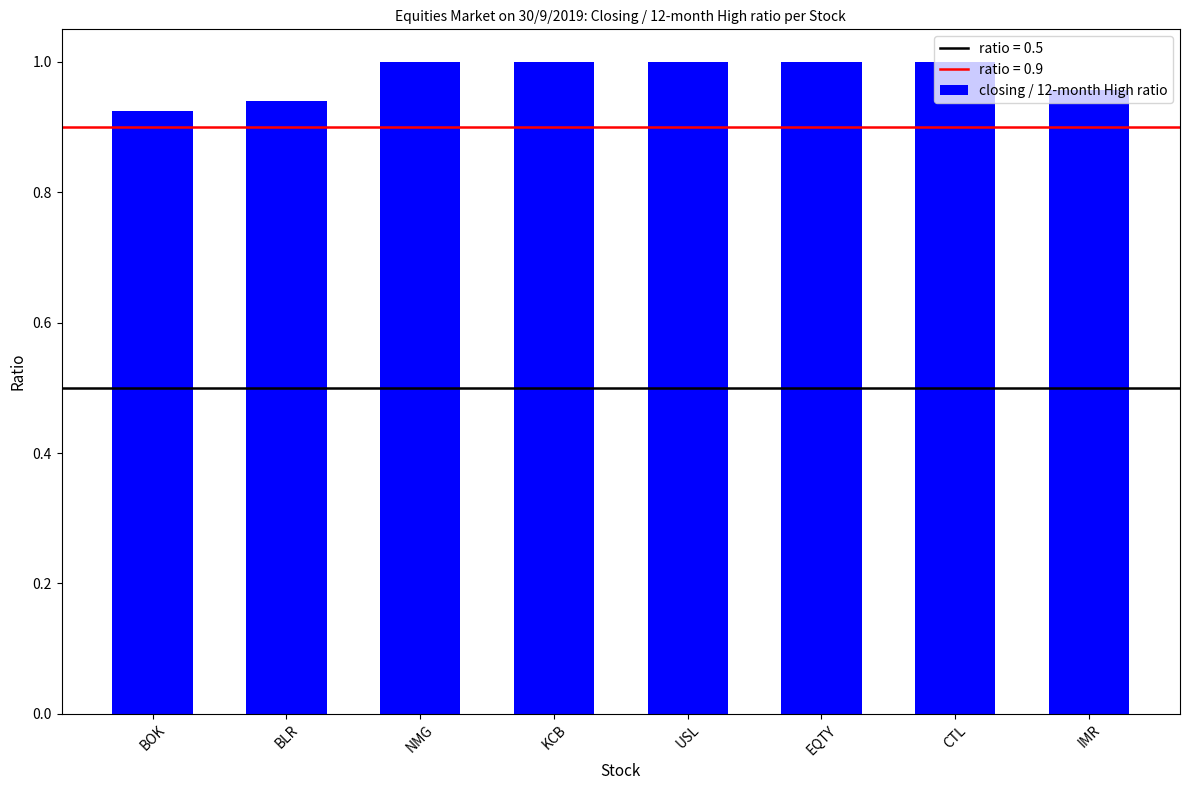

What is the sum of the values at KCB and CTL?

2.0